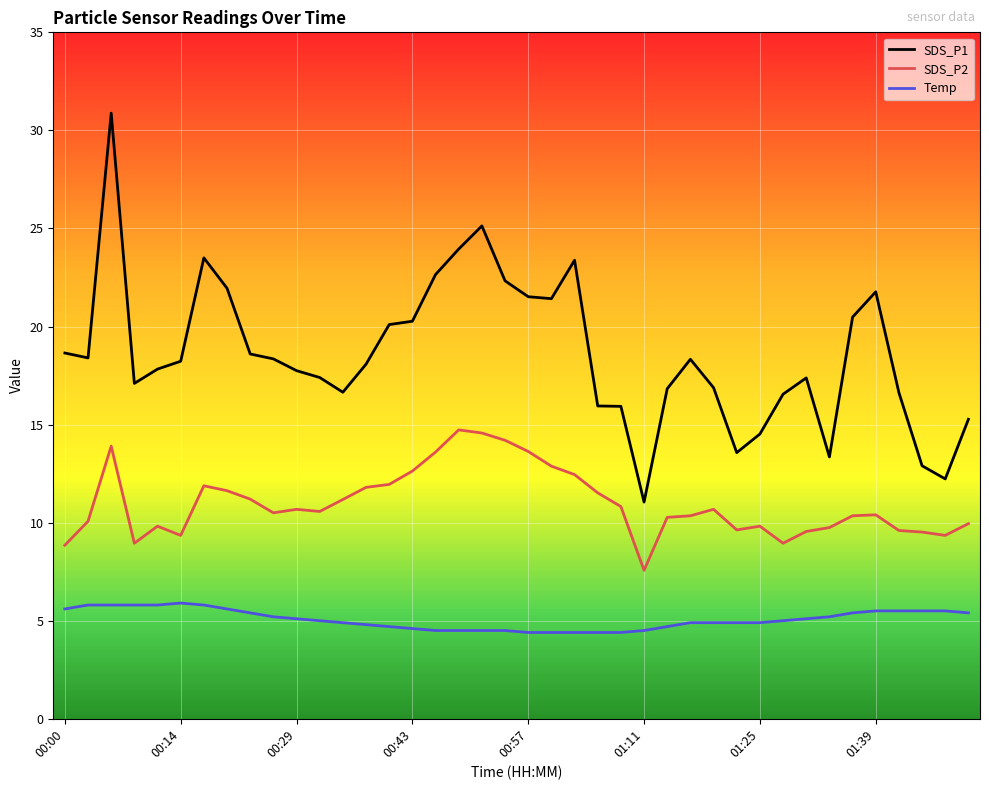

True or false: Temp and SDS_P1 intersect in this chart.

False